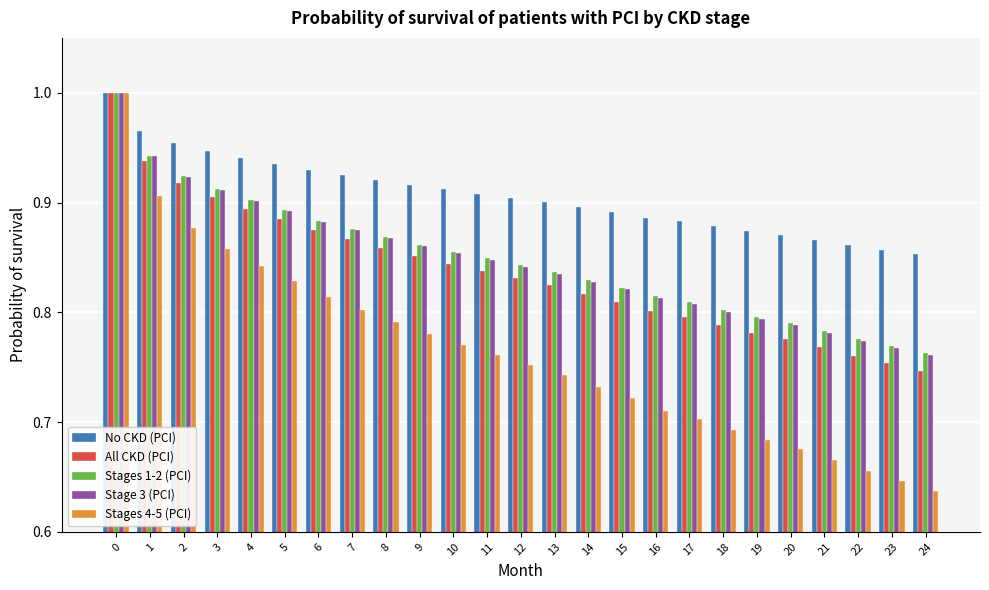

What is the total value across all series at 17?

4.0